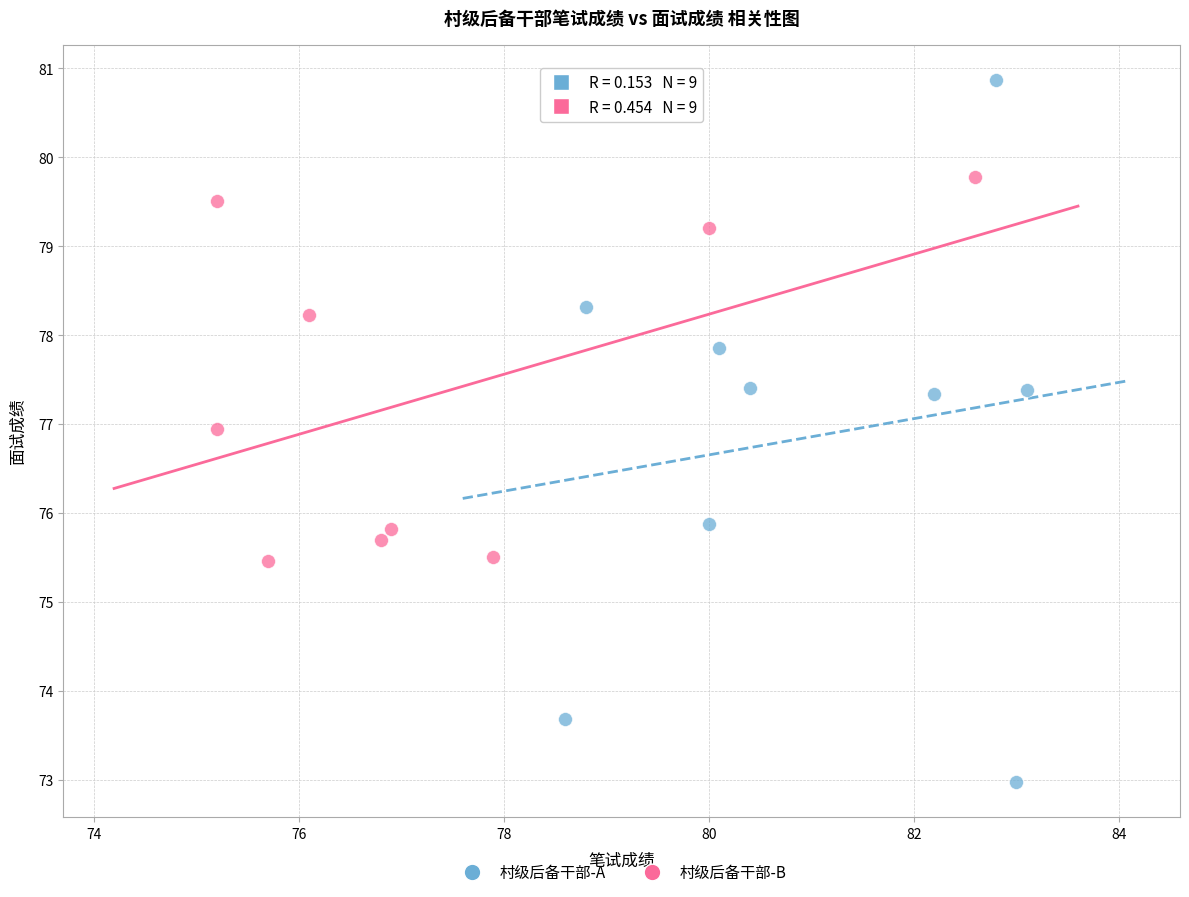

Which series reaches the maximum Y coordinate?

村级后备干部-A